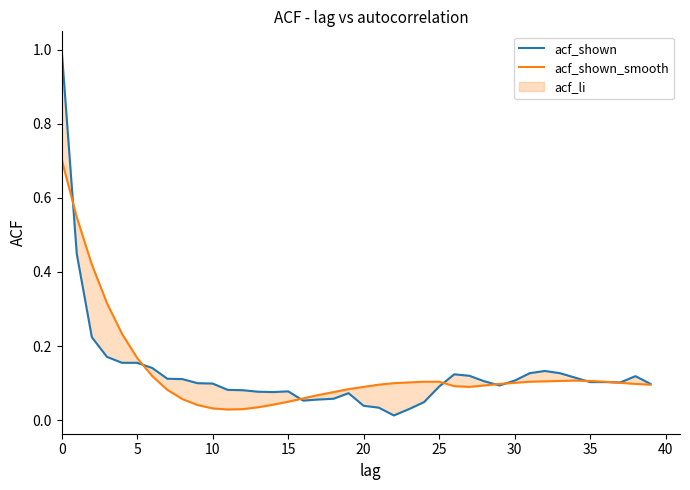

The value of acf_shown_smooth at 11 is 0.0. True or false?

True